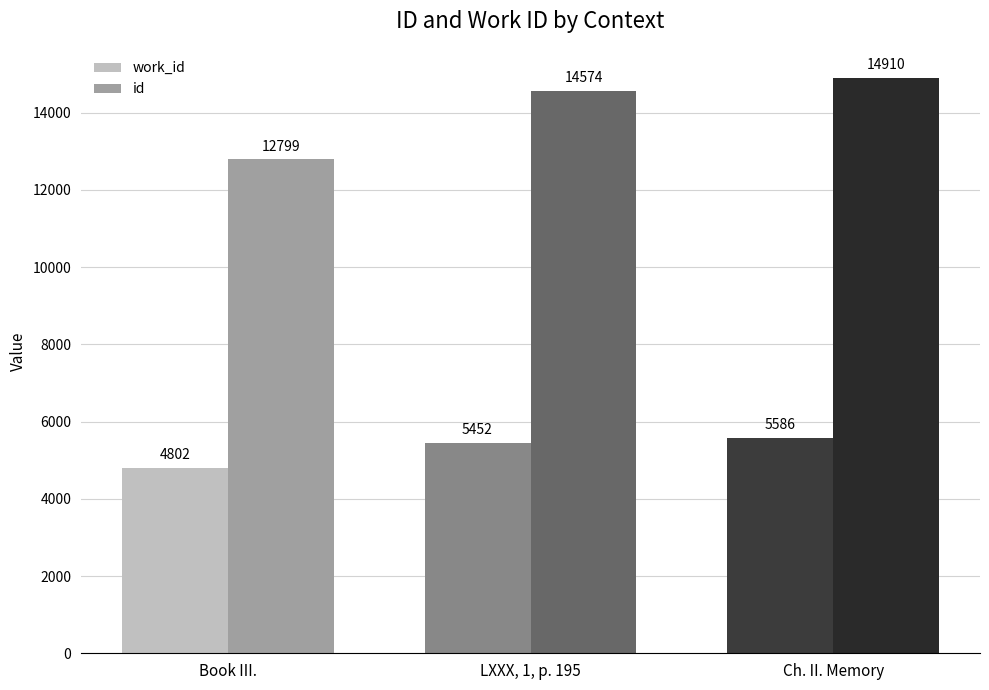

At which label does work_id reach its minimum?

Book III.